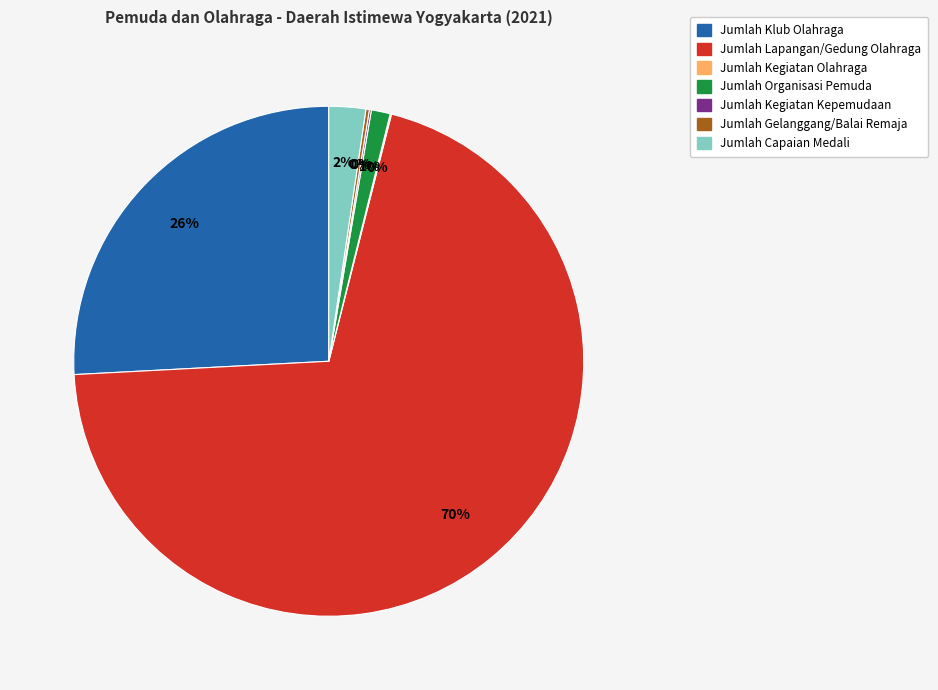

Is it true that Jumlah Lapangan/Gedung Olahraga is 61% of the pie?

False